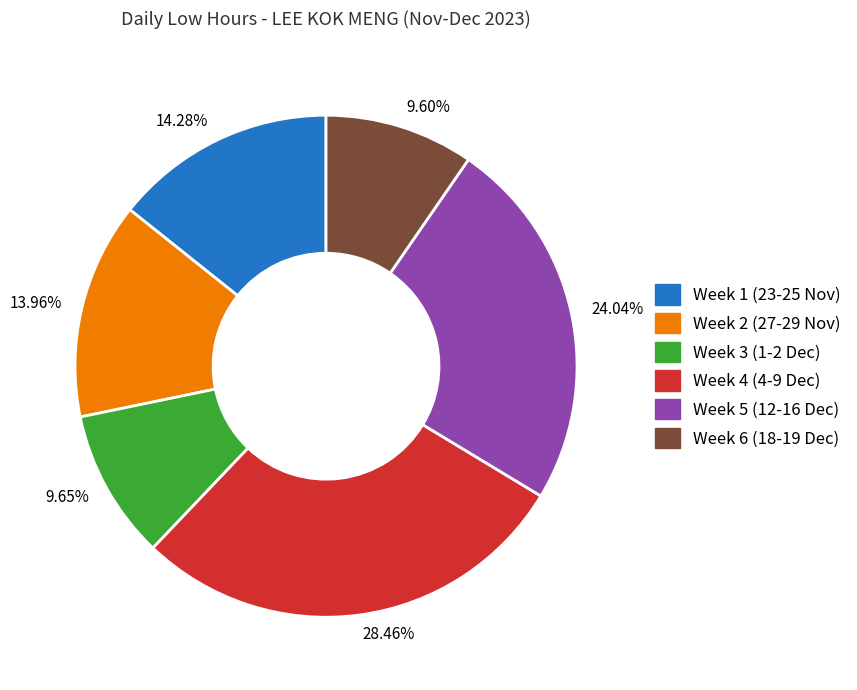

Approximately how many times larger is the value at 9.65% compared to 14.28%?

0.7